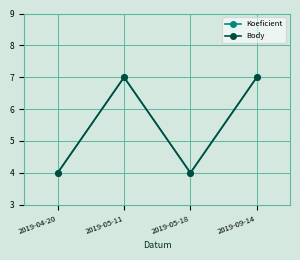

What is the sum of the Koeficient values at 2019-05-18 and 2019-05-11?

11